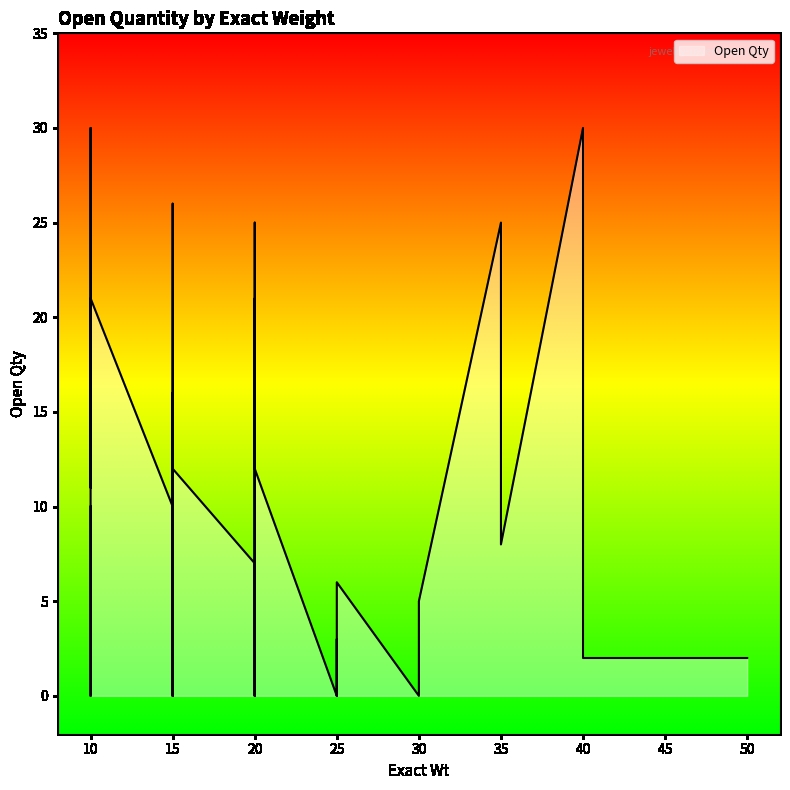

True or false: the data shows 21 at 10.

True